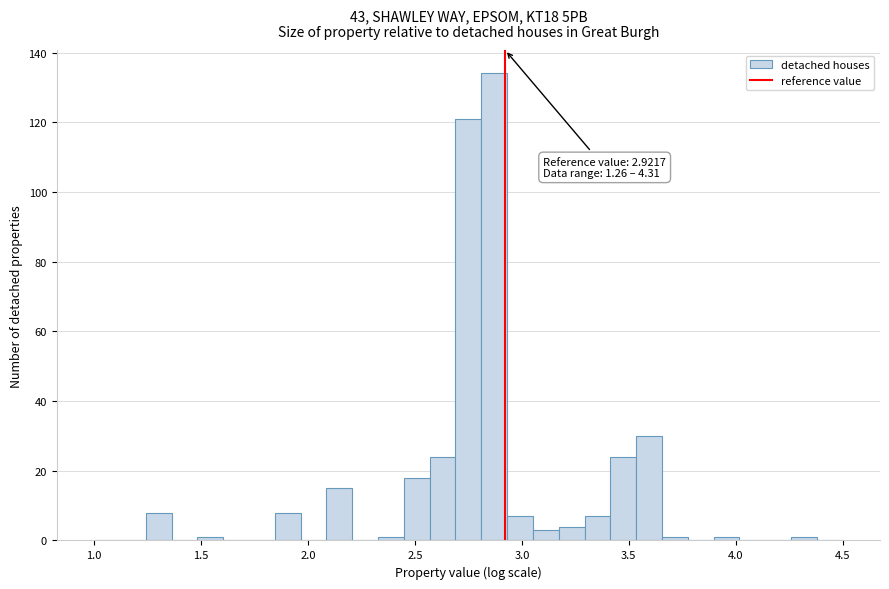

Read against the x-axis, roughly where is the centre of the tallest bar?

2.85